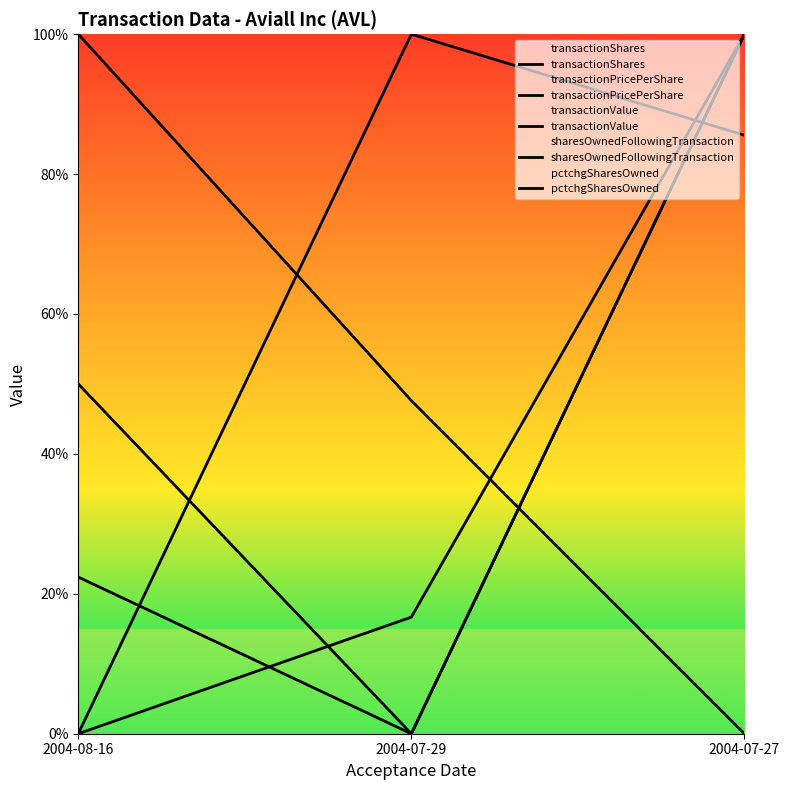

List the labels in order of transactionShares value, smallest first.

2004-07-29, 2004-08-16, 2004-07-27